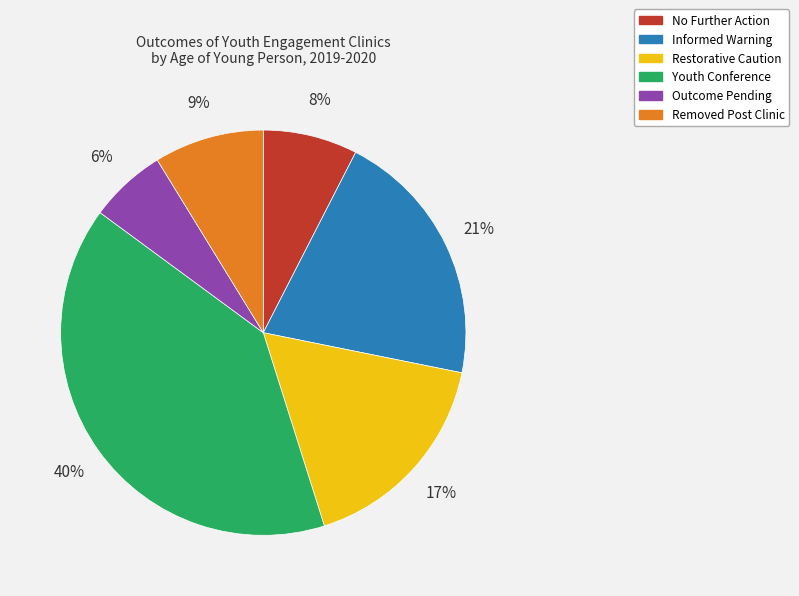

Do Outcome Pending and Restorative Caution together represent more than half of the pie?

No